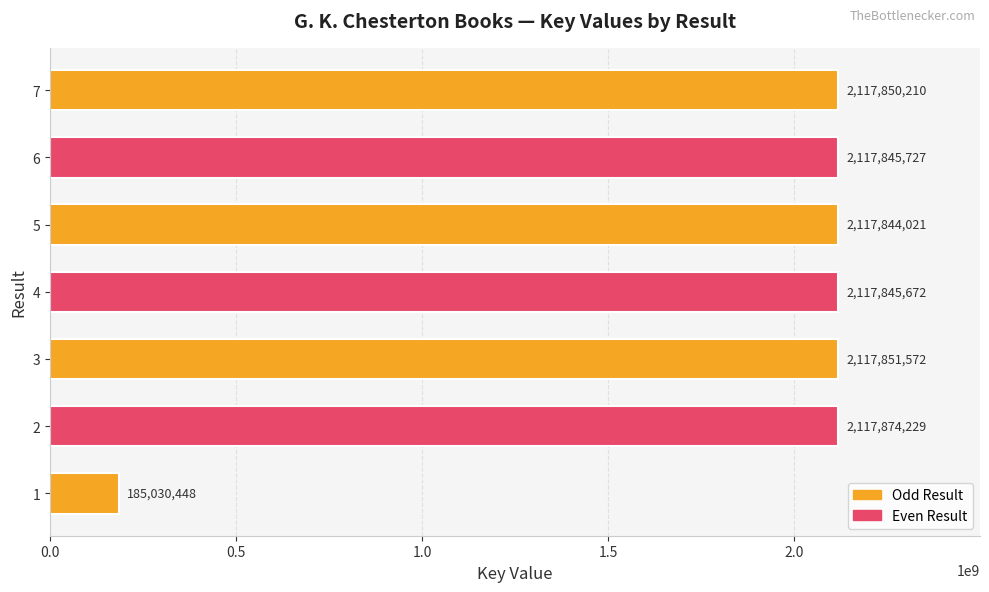

What is the ratio of the value at 2 to the value at 7?

1.0